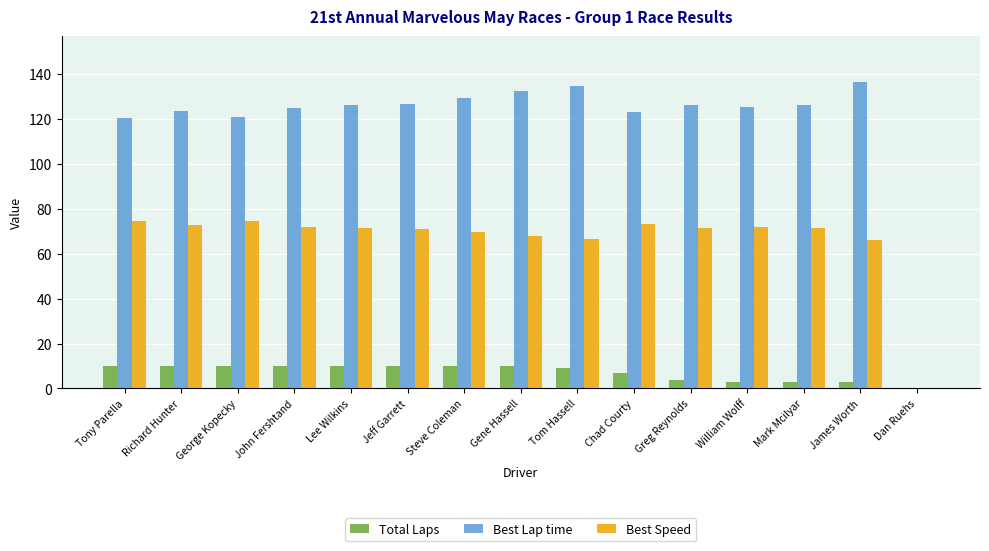

The Best Lap time series shows 45.3 at James Worth. True or false?

False